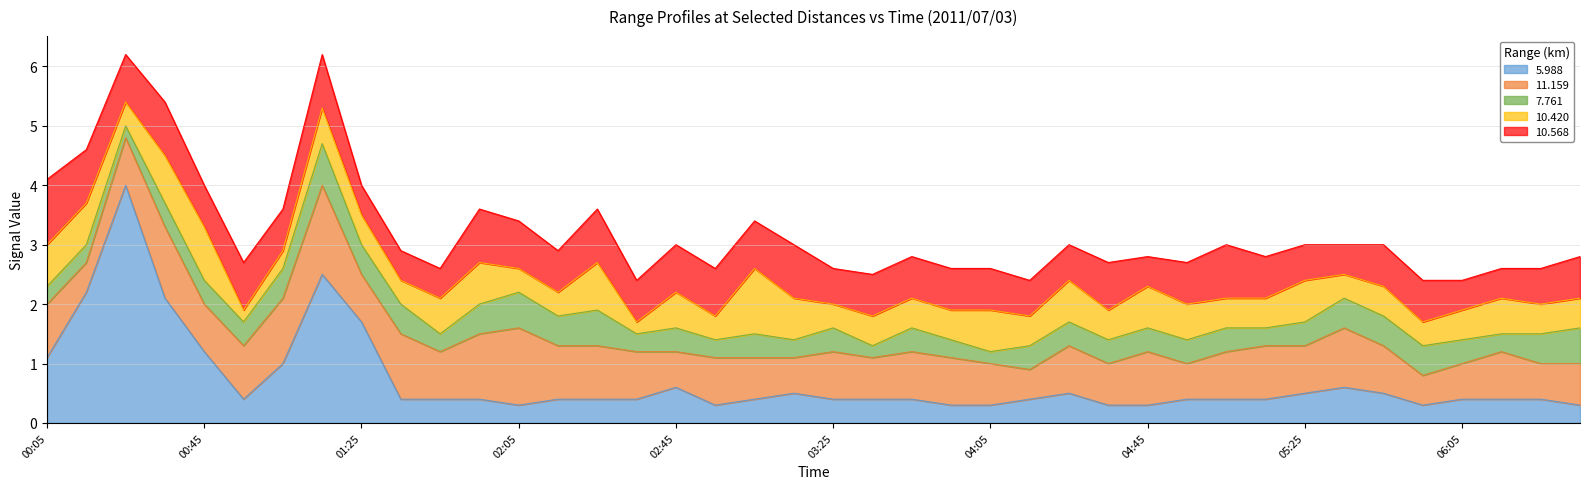

What is the minimum value shown in the chart?

0.2